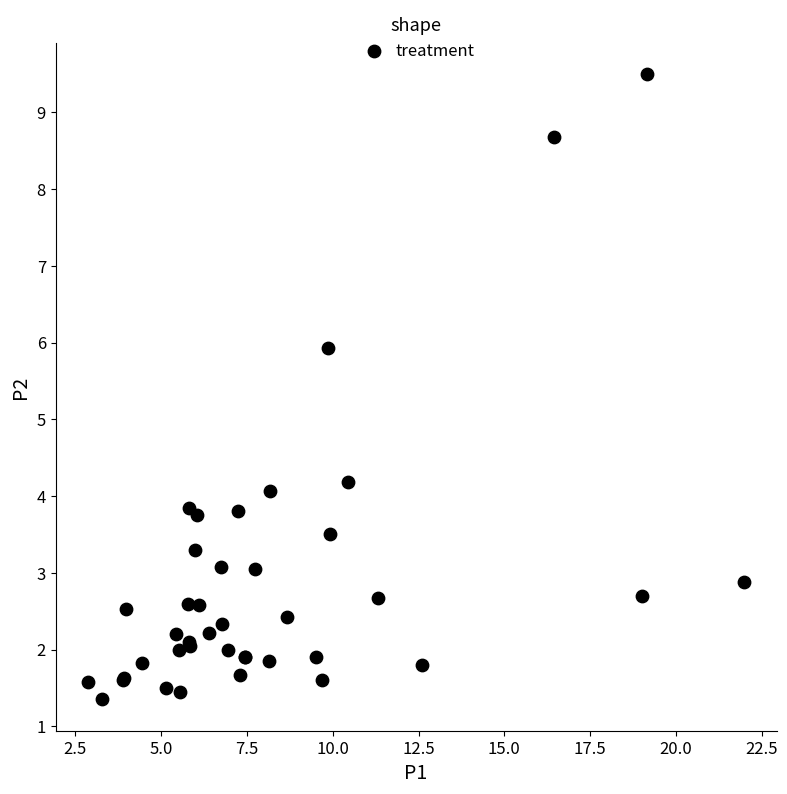

What Y value in the scatter plot is closest to 5?

4.2